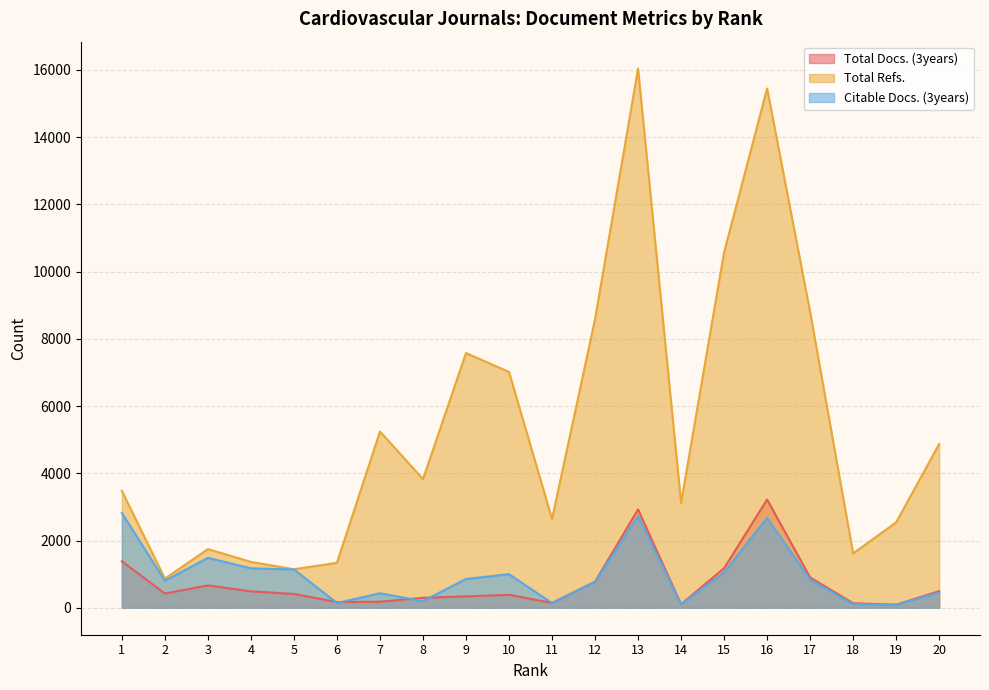

Where does the Total Docs. (3years) series first go above 422?

1